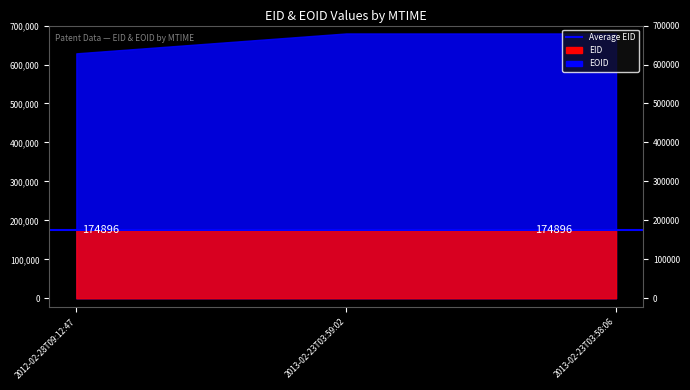

What is the difference between the highest and lowest values at 2013-02-23T03:58:06?

504856